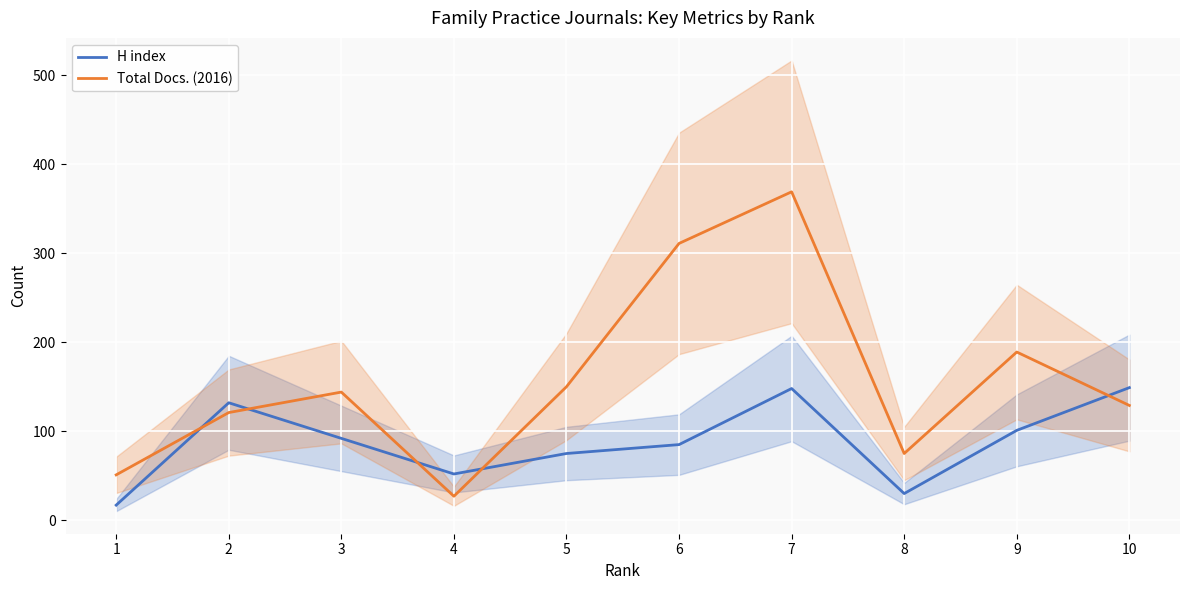

How many values in the Total Docs. (2016) series exceed 144?

4